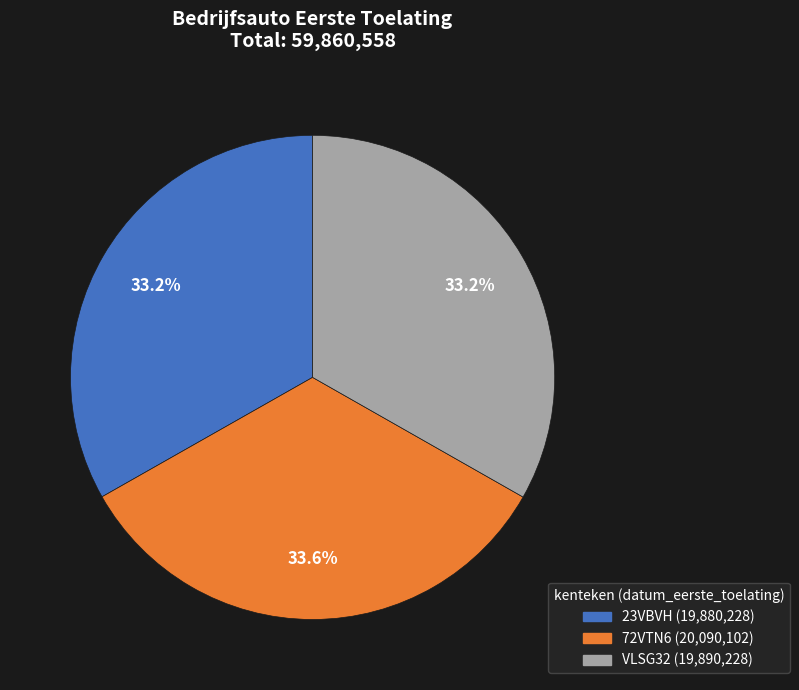

What percentage do 23VBVH and VLSG32 together represent?

66.4%